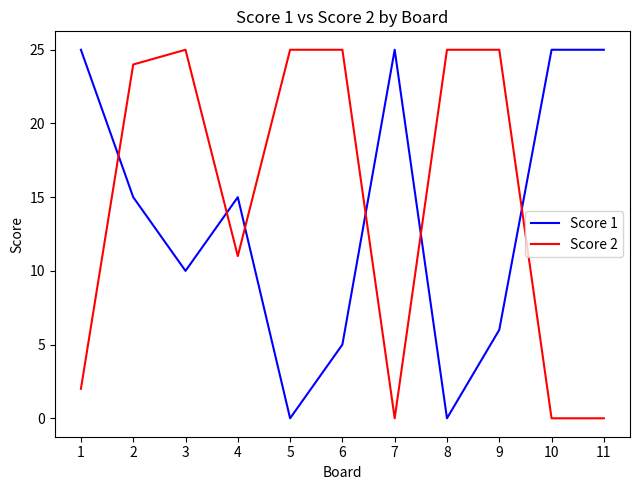

What are all the series names shown in the legend?

Score 1, Score 2